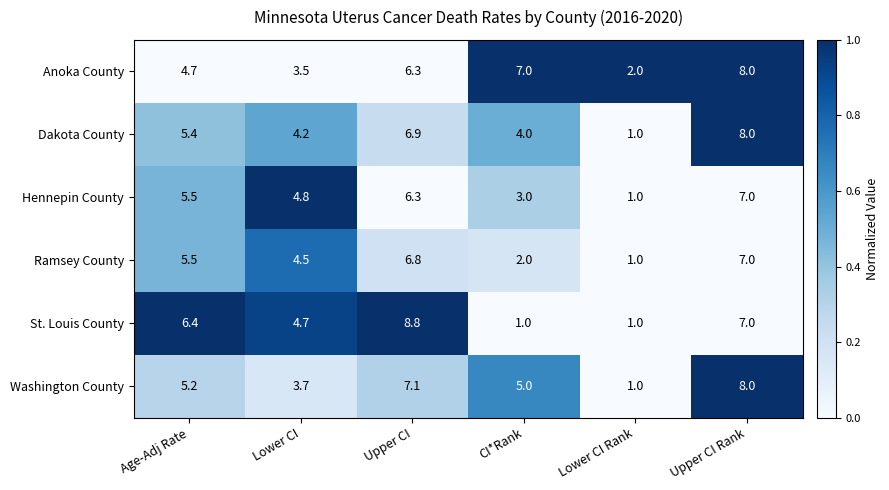

What is the difference between the Ramsey County values at CI*Rank and Lower CI?

2.5